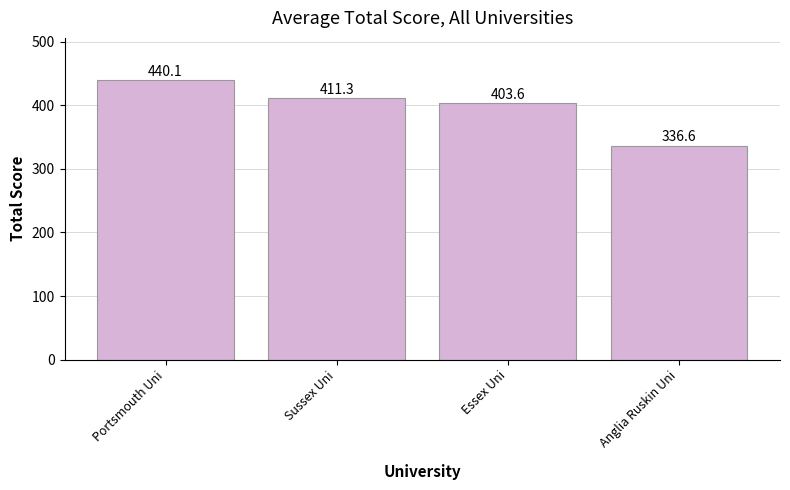

What is the difference between the second highest and minimum values?

74.7